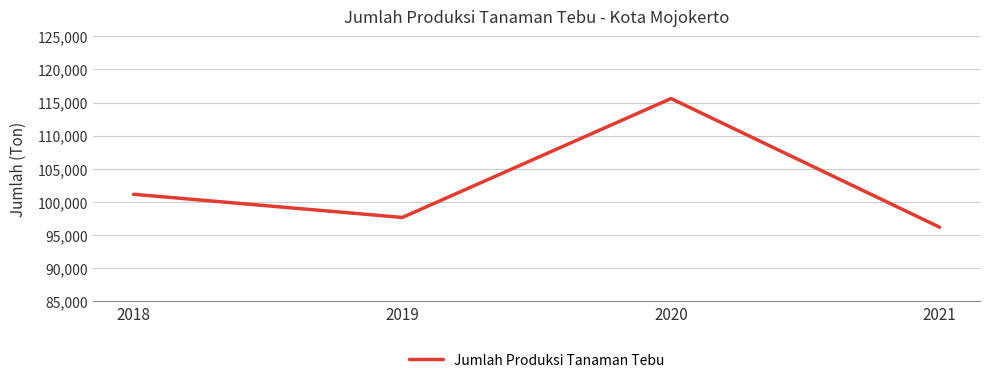

What is the approximate value at 2021?

96172